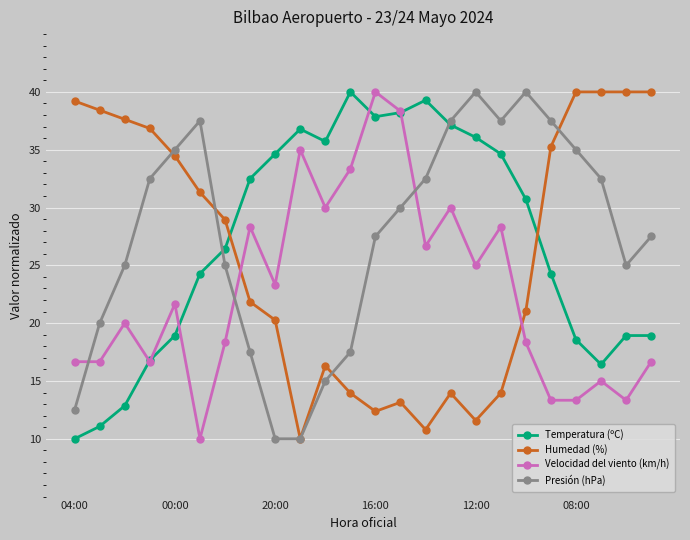

True or false: Presión (hPa) and Humedad (%) intersect in this chart.

True